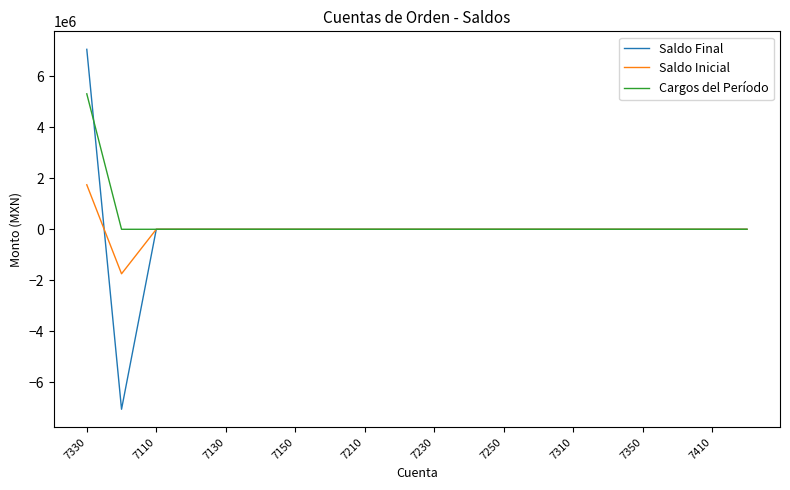

What is the greatest value displayed?

7059876.7